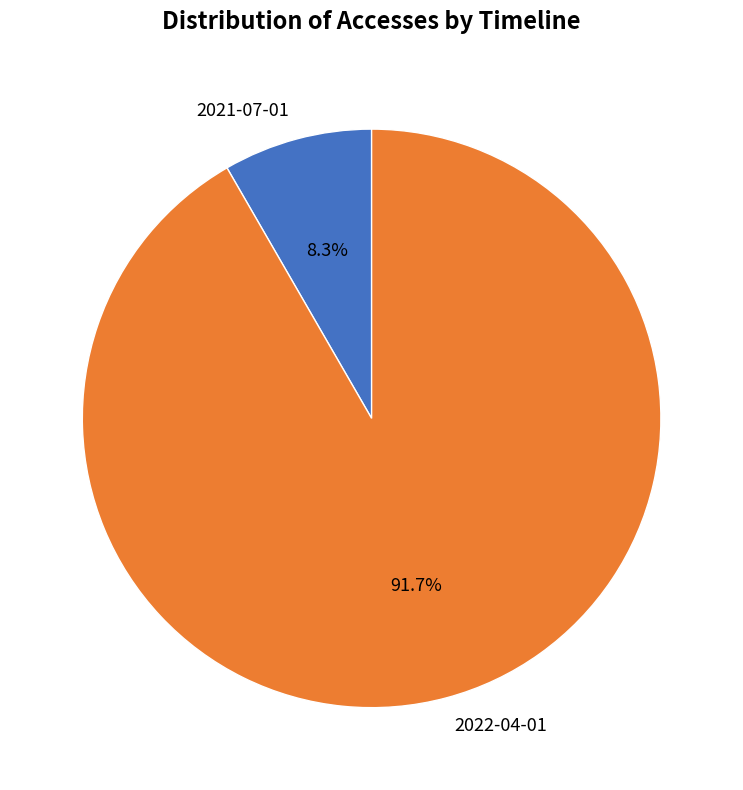

How many slices are in this pie chart?

2